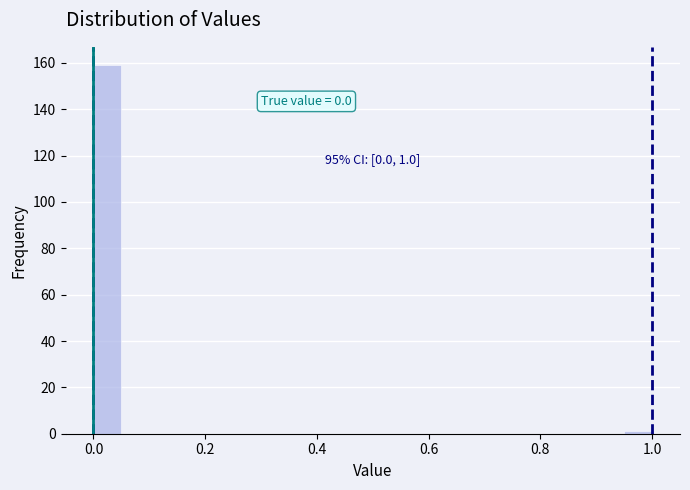

Read against the x-axis, roughly where is the centre of the tallest bar?

0.02